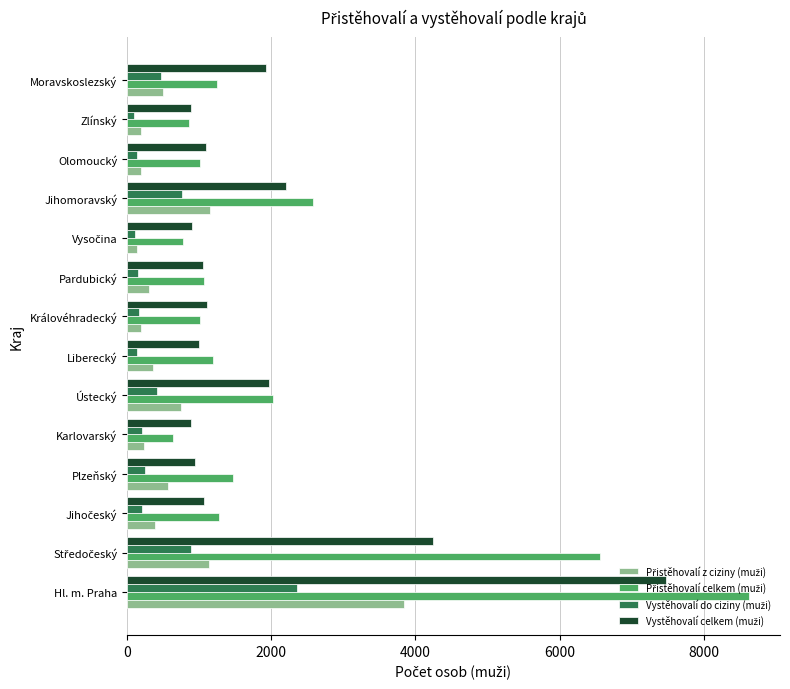

What is the difference between the highest and lowest values at Hl. m. Praha?

6268